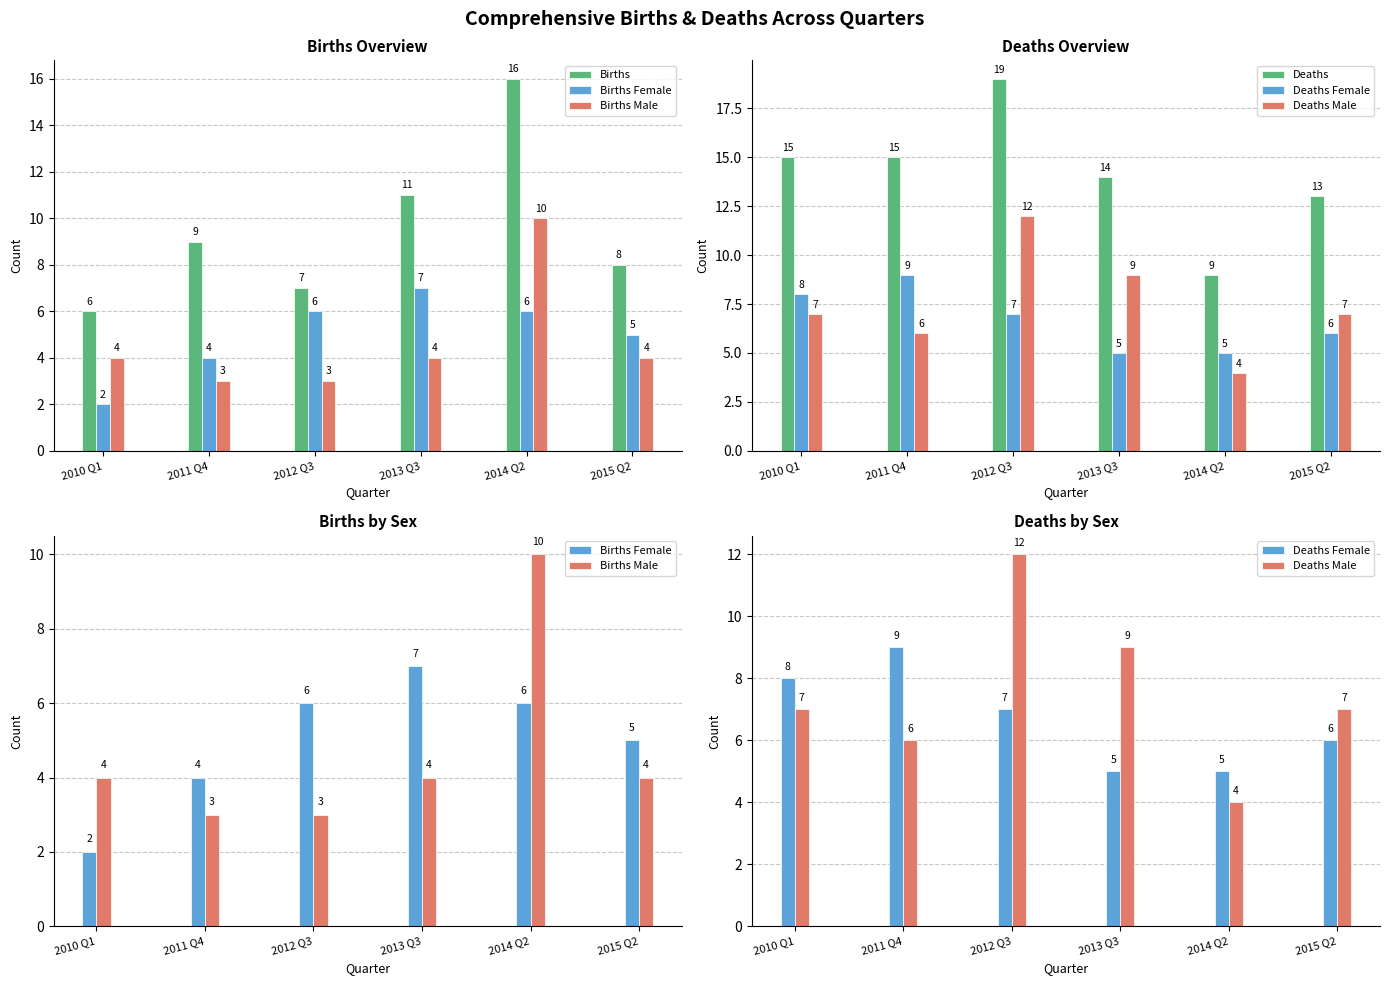

What is the sum of the Deaths Female values at 2015 Q2 and 2011 Q4?

15